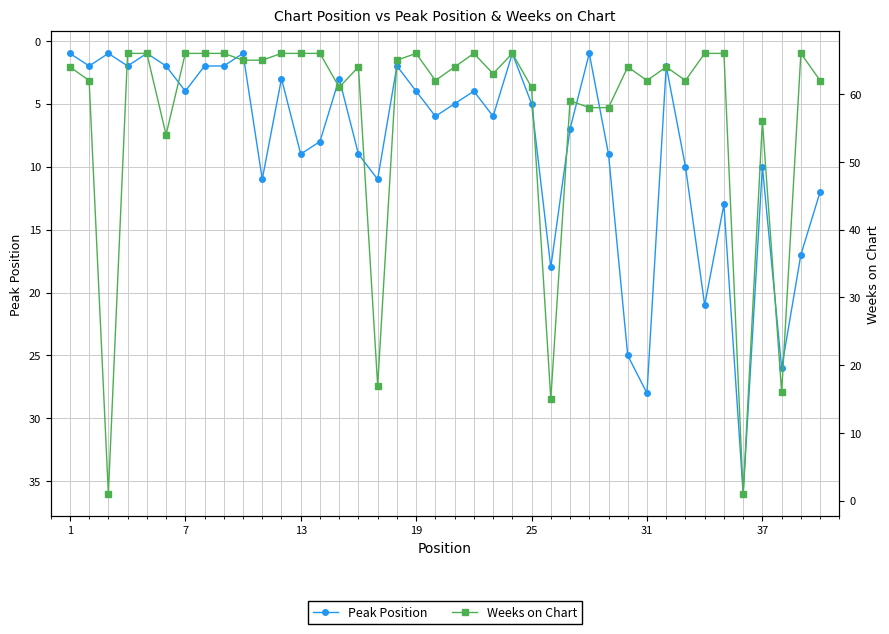

True or false: Weeks on Chart and Peak Position cross at least once.

True